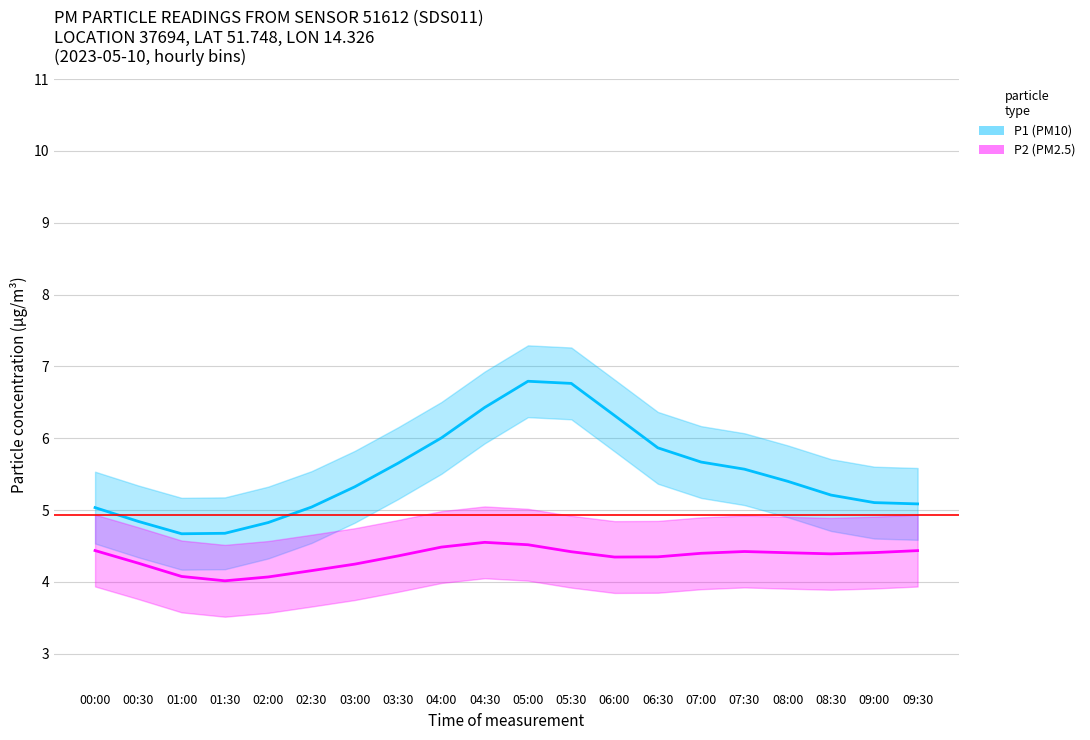

How many data points in P1 are less than 5?

4